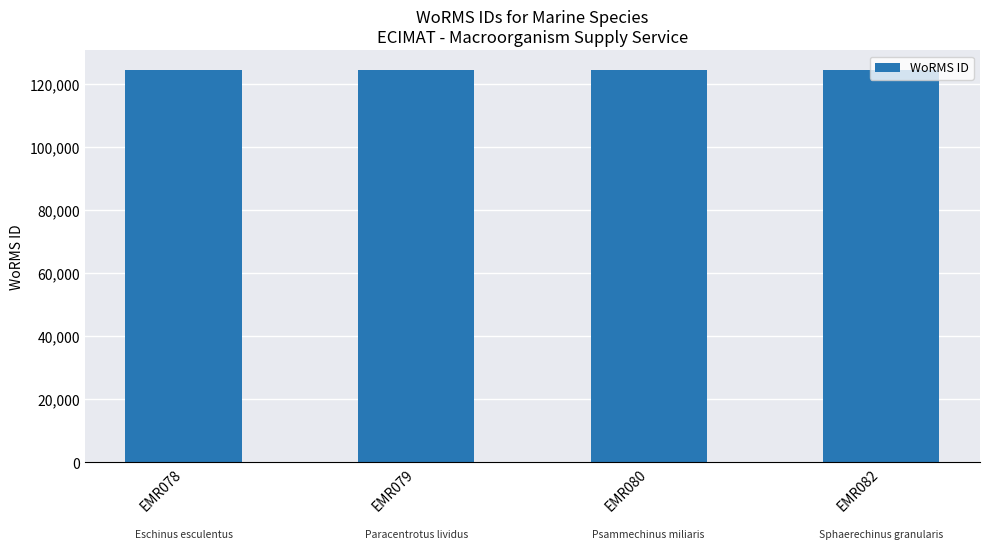

How many bars are there in total?

4